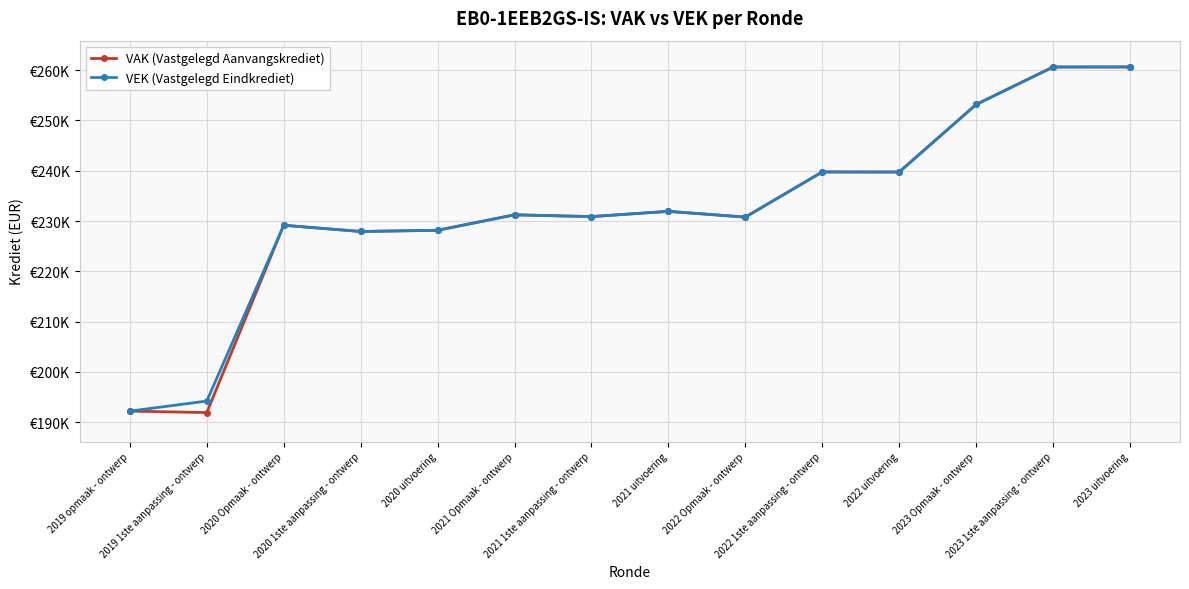

Which series has the largest total across all categories?

VEK (Vastgelegd Eindkrediet)